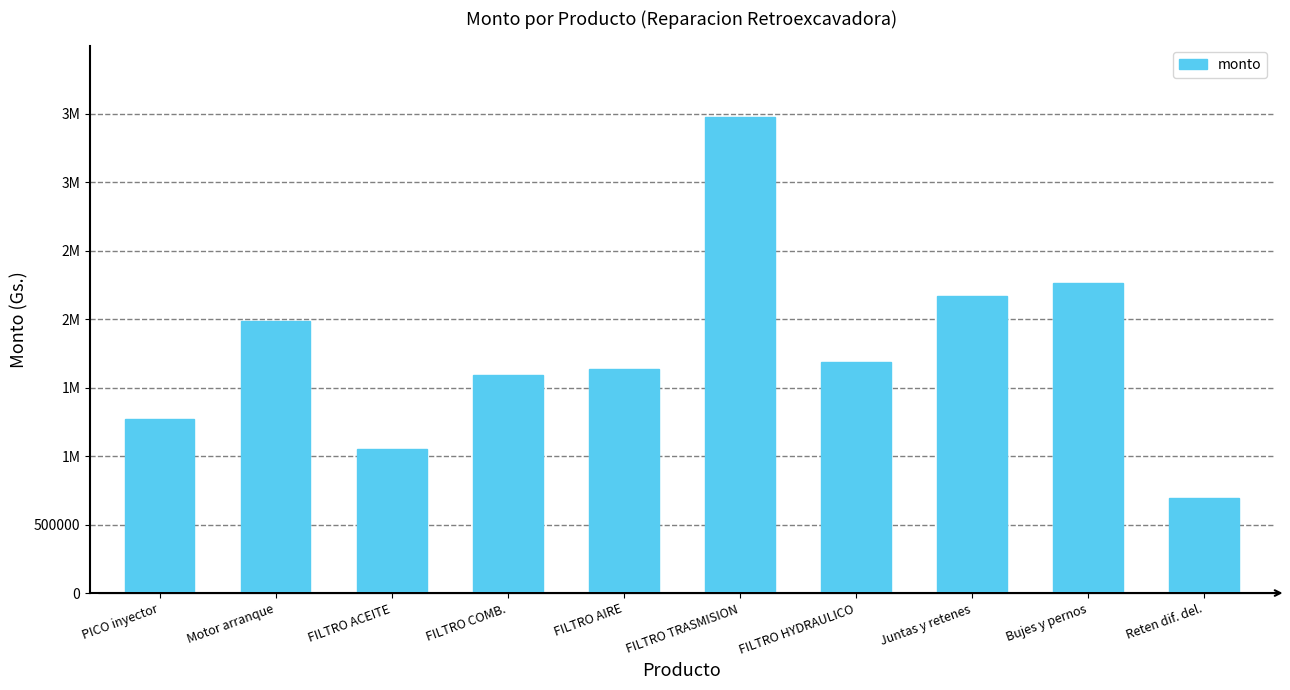

Which category has the highest value across all series?

FILTRO TRASMISION